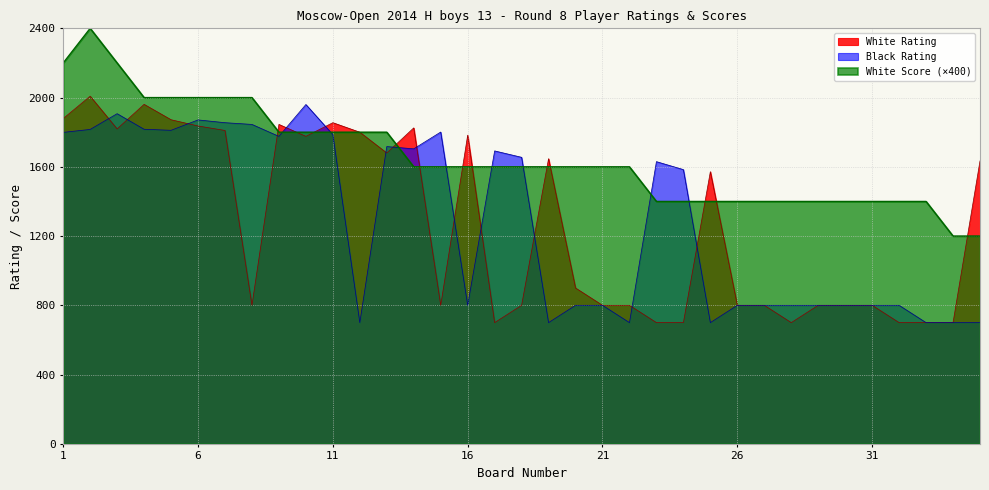

Where is the first local minimum for White Rating?

3